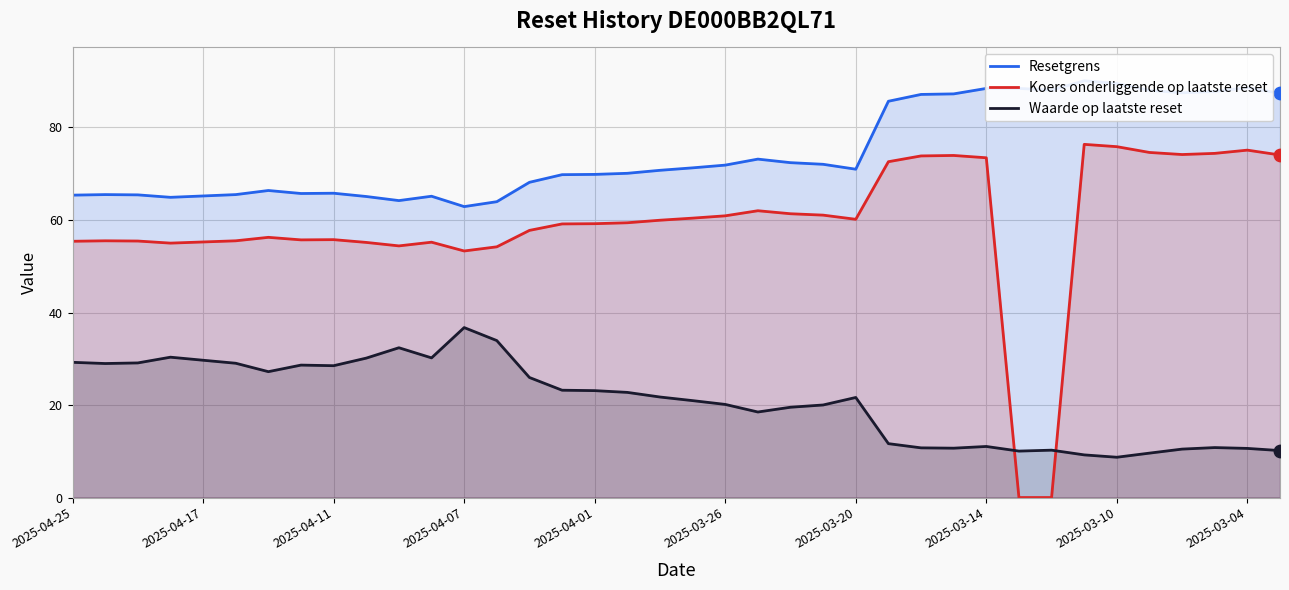

Which series contains the lowest Y value?

Koers onderliggende op laatste reset